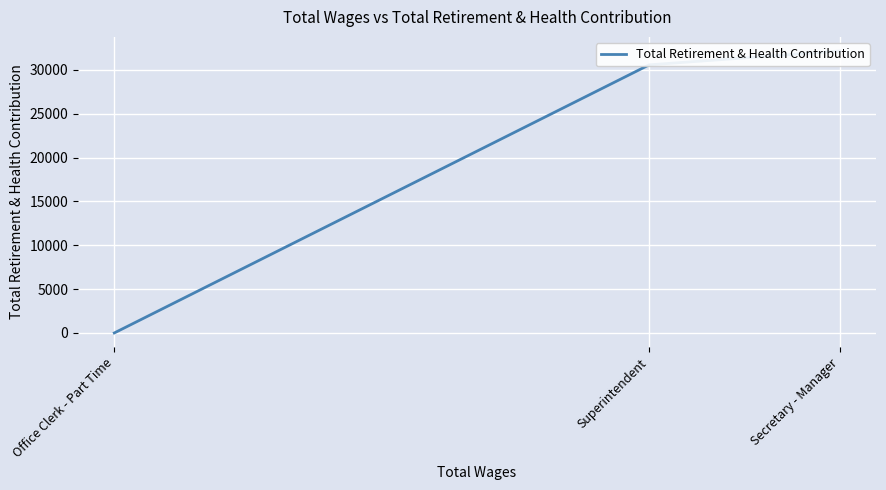

The value at Secretary - Manager is 6942. True or false?

False